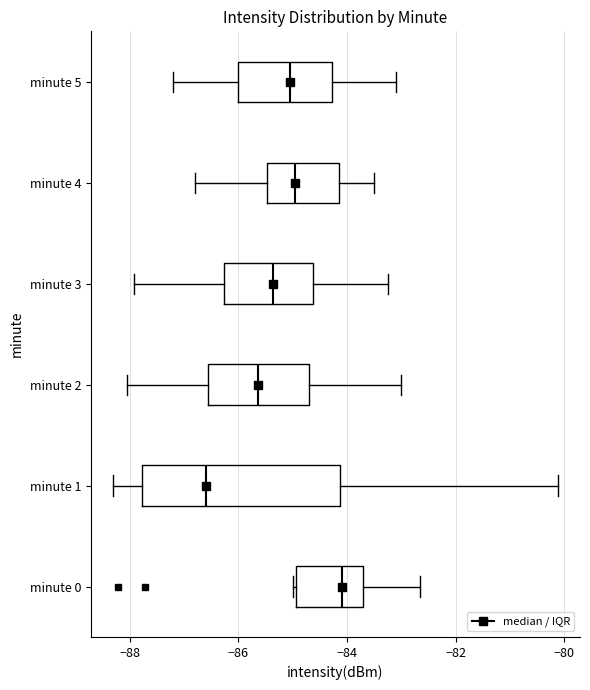

Reading bottom to top, read every box against the x-axis: the position of its median line, the range the box covers, and the ends of its whiskers. The values are not printed on the chart, so give them approximately, as read against the axis.

minute 0: median -84.0, box -85.0 to -83.8, whiskers -85.0 to -82.6
minute 1: median -86.6, box -87.8 to -84.2, whiskers -88.4 to -80.2
minute 2: median -85.6, box -86.6 to -84.6, whiskers -88.0 to -83.0
minute 3: median -85.4, box -86.2 to -84.6, whiskers -88.0 to -83.2
minute 4: median -85.0, box -85.4 to -84.2, whiskers -86.8 to -83.4
minute 5: median -85.0, box -86.0 to -84.2, whiskers -87.2 to -83.0